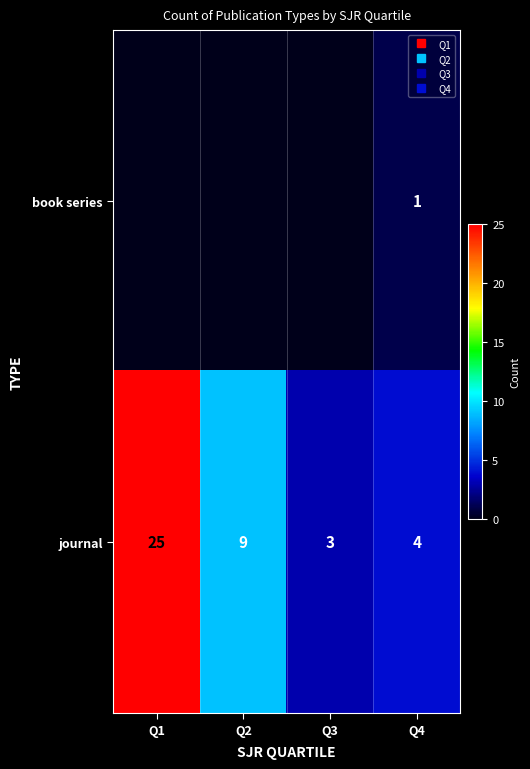

Which series has the largest total across all categories?

journal